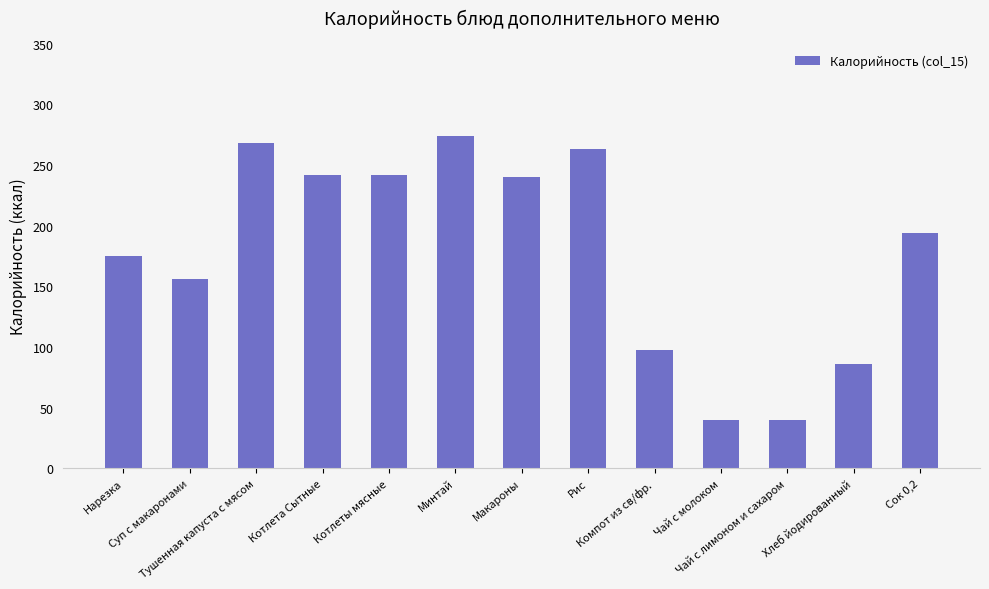

Reading left to right, list all the values displayed in this chart.

175.0	156.4	268.0	242.0	242.0	274.0	240.0	263.0	98.0	40.0	40.0	86.0	194.0